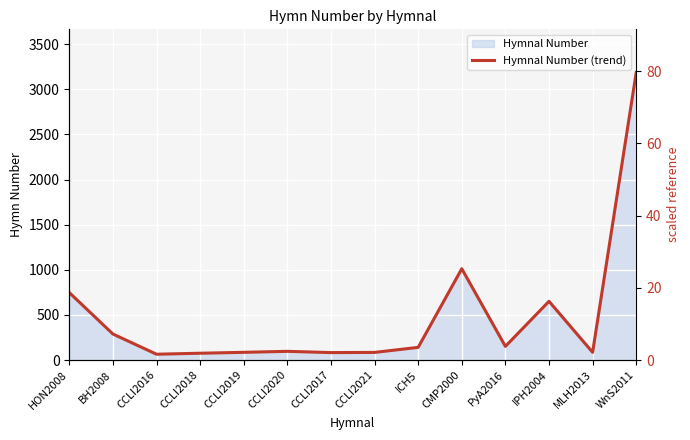

How many lines are shown in the chart?

1